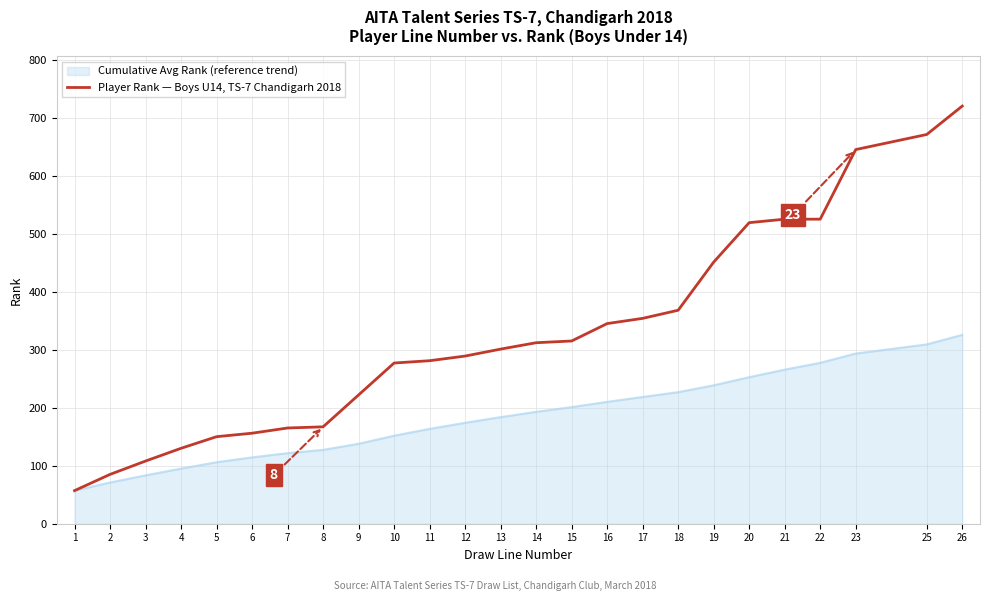

True or false: Player Rank — Boys U14, TS-7 Chandigarh 2018 has a value of 788.1 at 21.

False